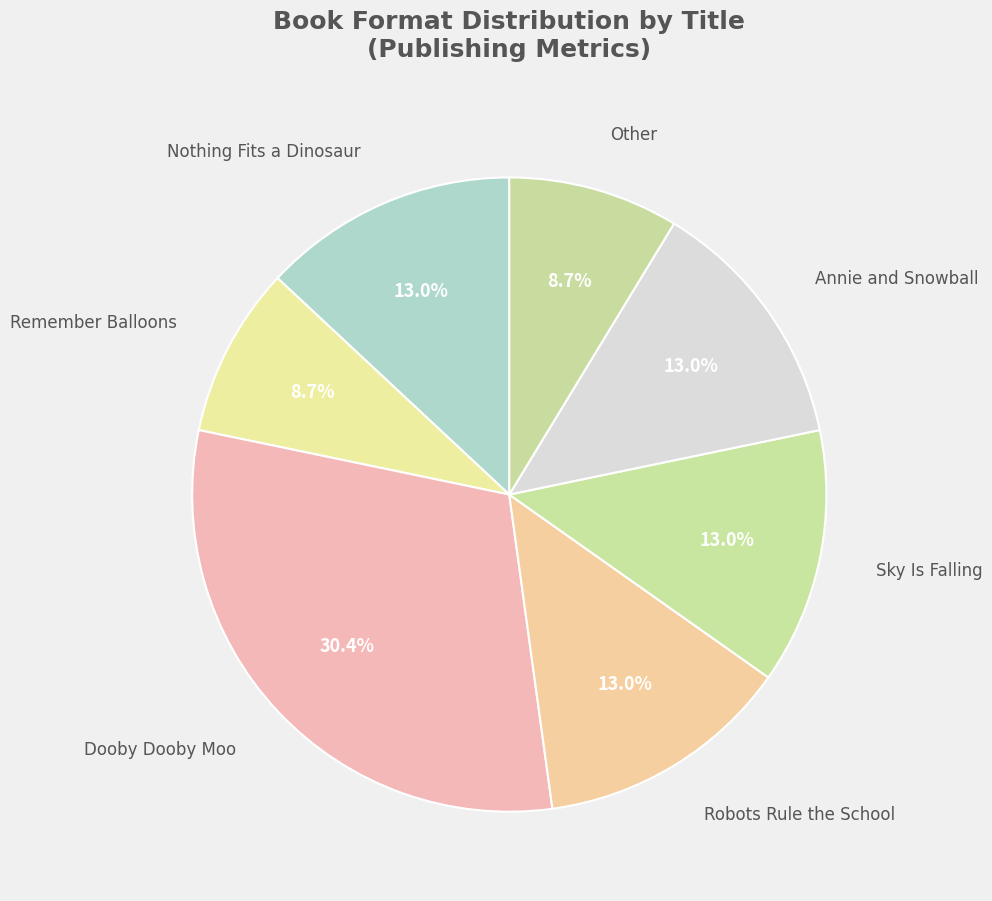

How many segments does this pie chart have?

7